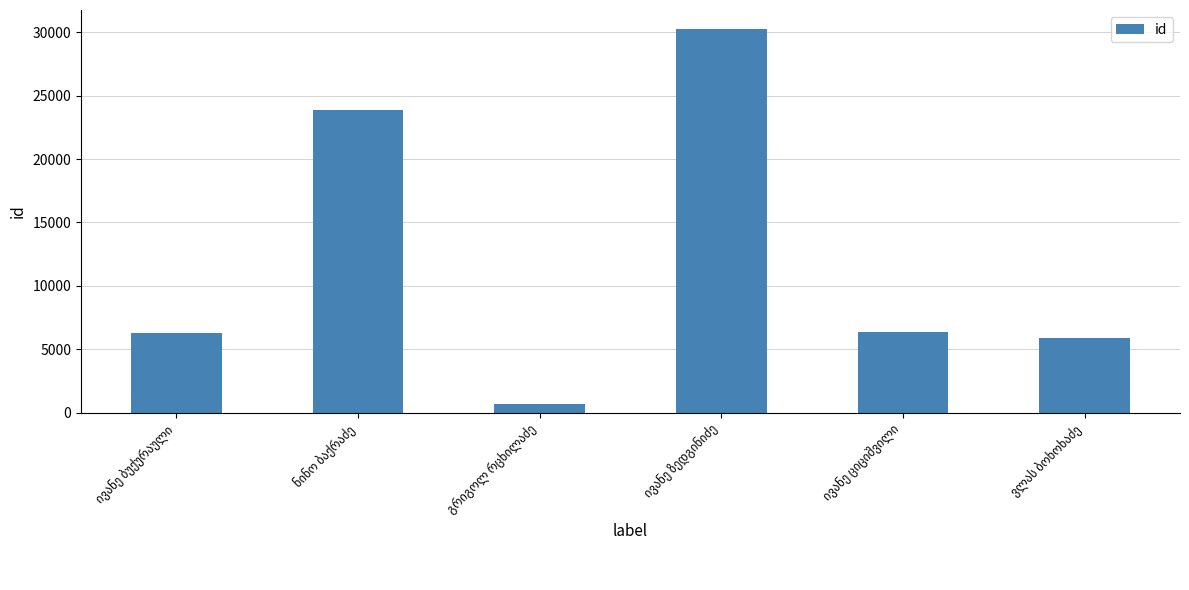

What is the value of the 4th bar from the left?

30234